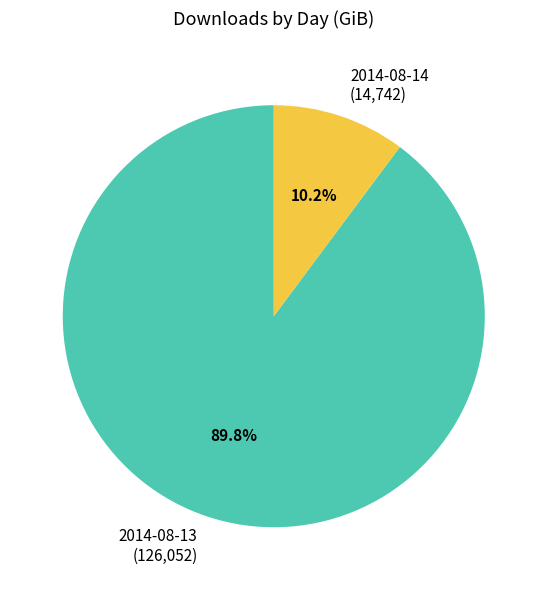

Which slice is the smallest?

2014-08-14